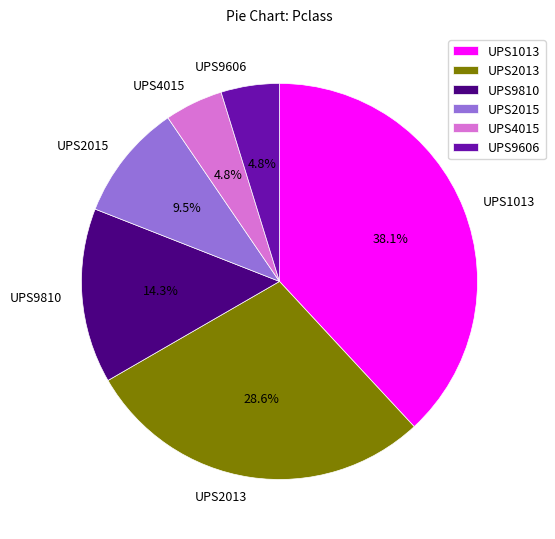

To the nearest percent, what is the combined percentage of UPS2015 and UPS9810?

24%